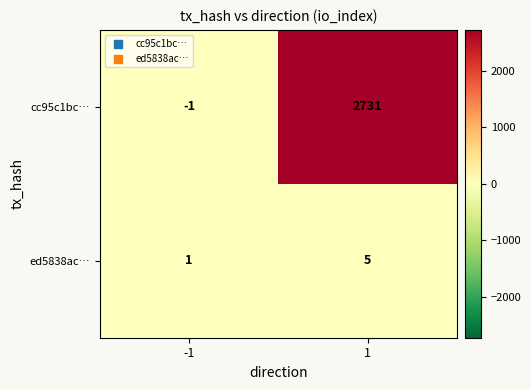

Is it true that ed5838ac… equals 5 at 1?

True